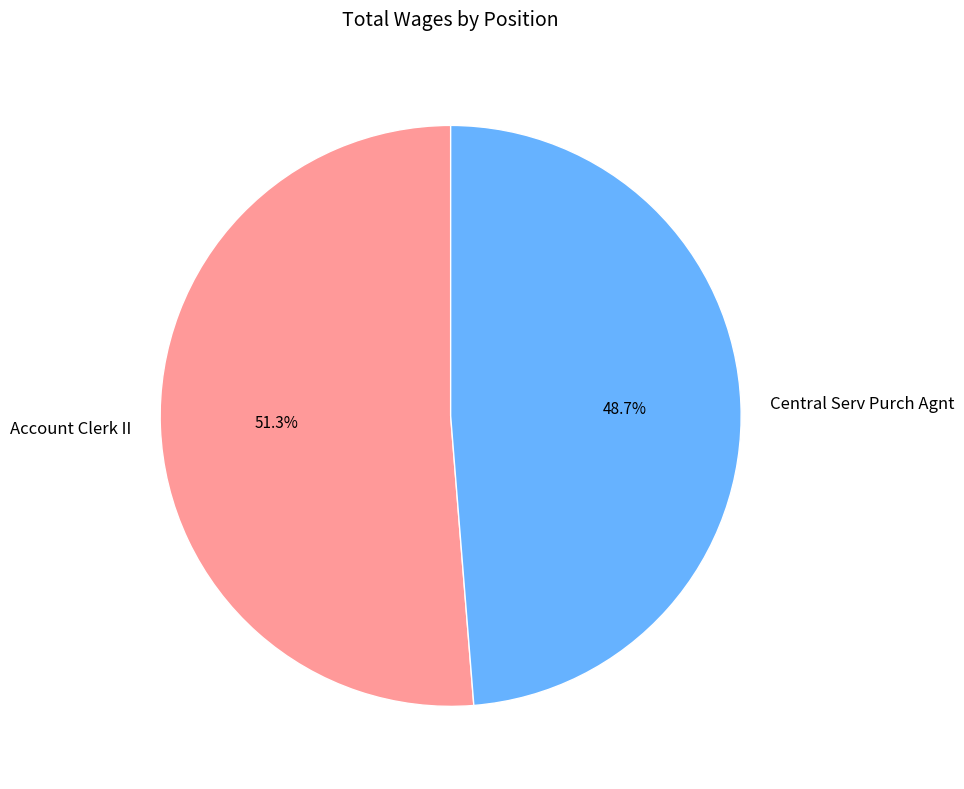

Rank the categories by value from lowest to highest.

Central Serv Purch Agnt, Account Clerk II